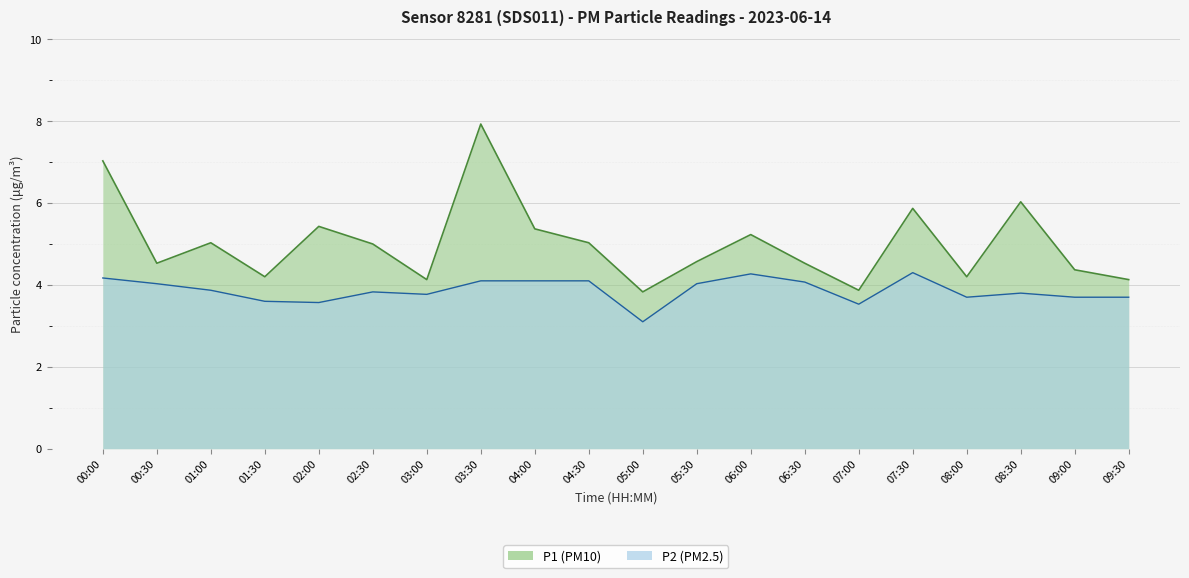

The value of P1 at 08:00 is 4.2. True or false?

True